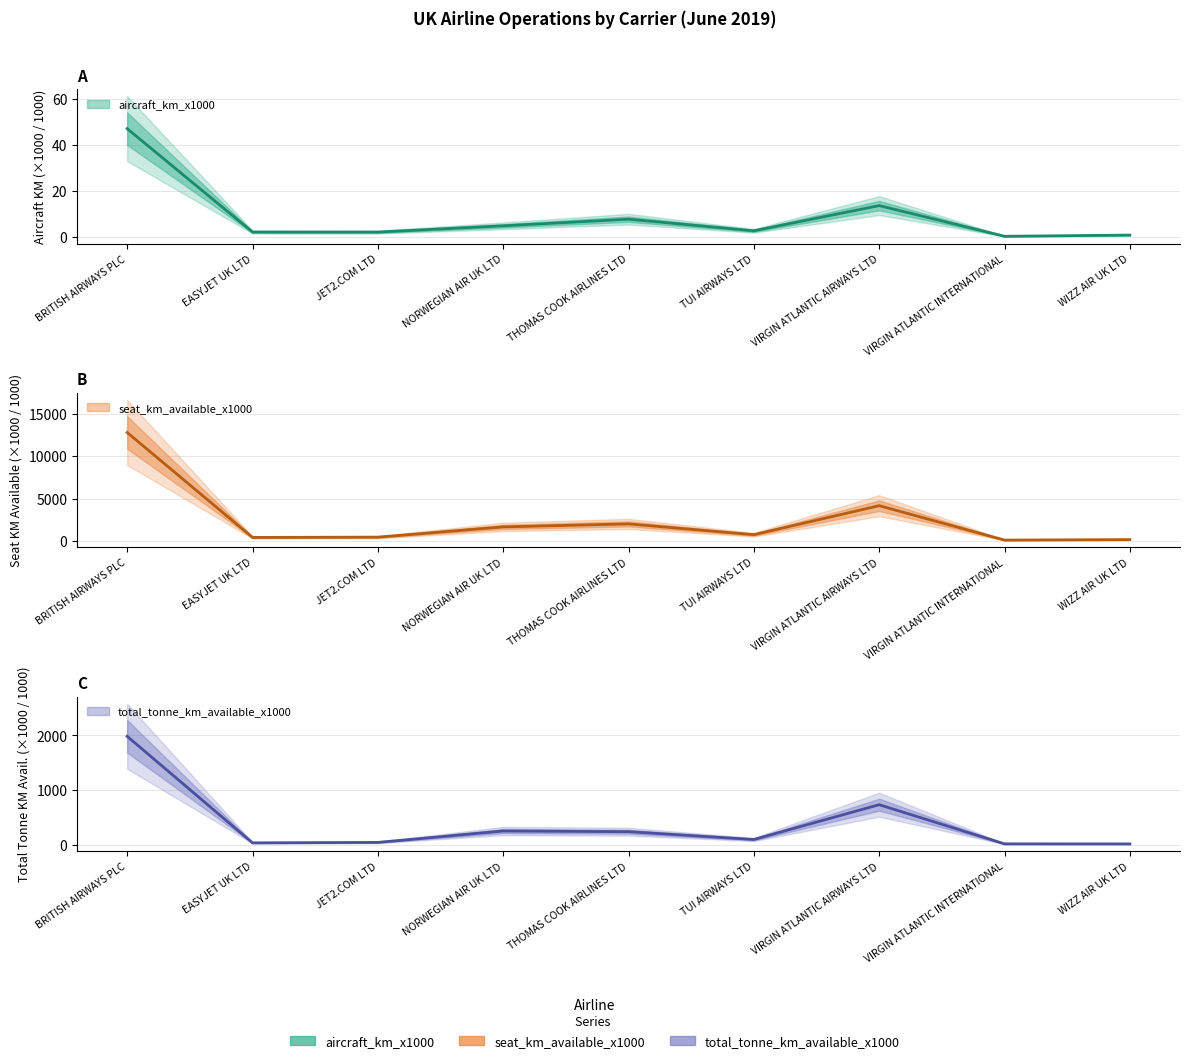

What is the sum of the aircraft_hours values at VIRGIN ATLANTIC INTERNATIONAL and TUI AIRWAYS LTD?

113.8